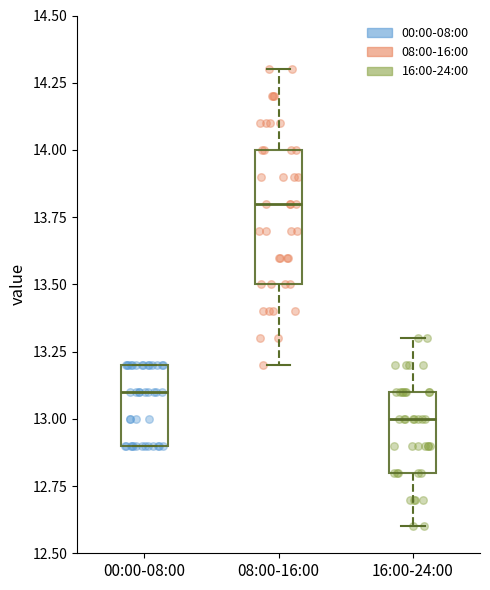

Which box is the tallest, from its lower edge to its upper edge?

08:00-16:00